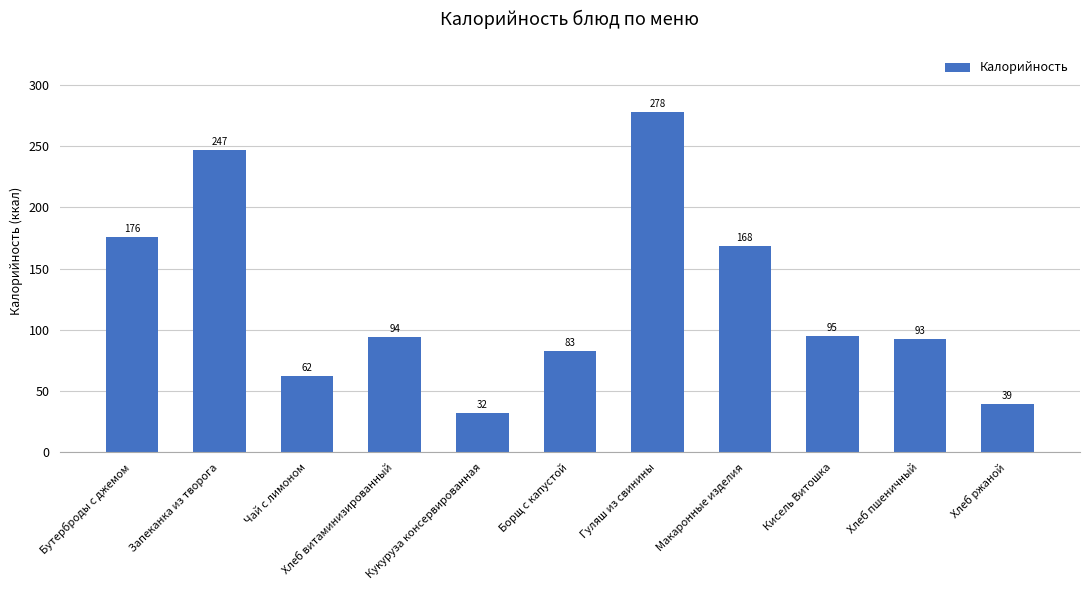

At which label does the data first exceed 94?

Бутерброды с джемом